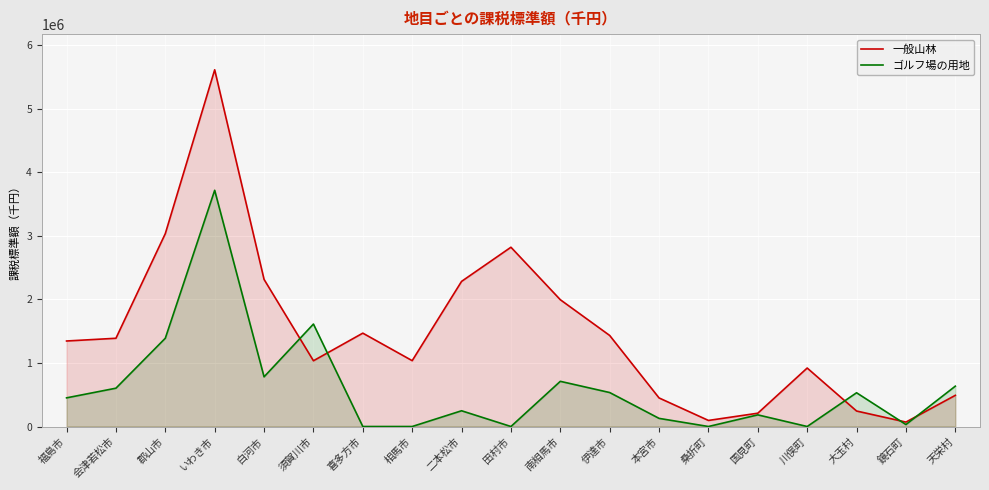

Where is 一般山林 nearest to the value 2840000?

田村市